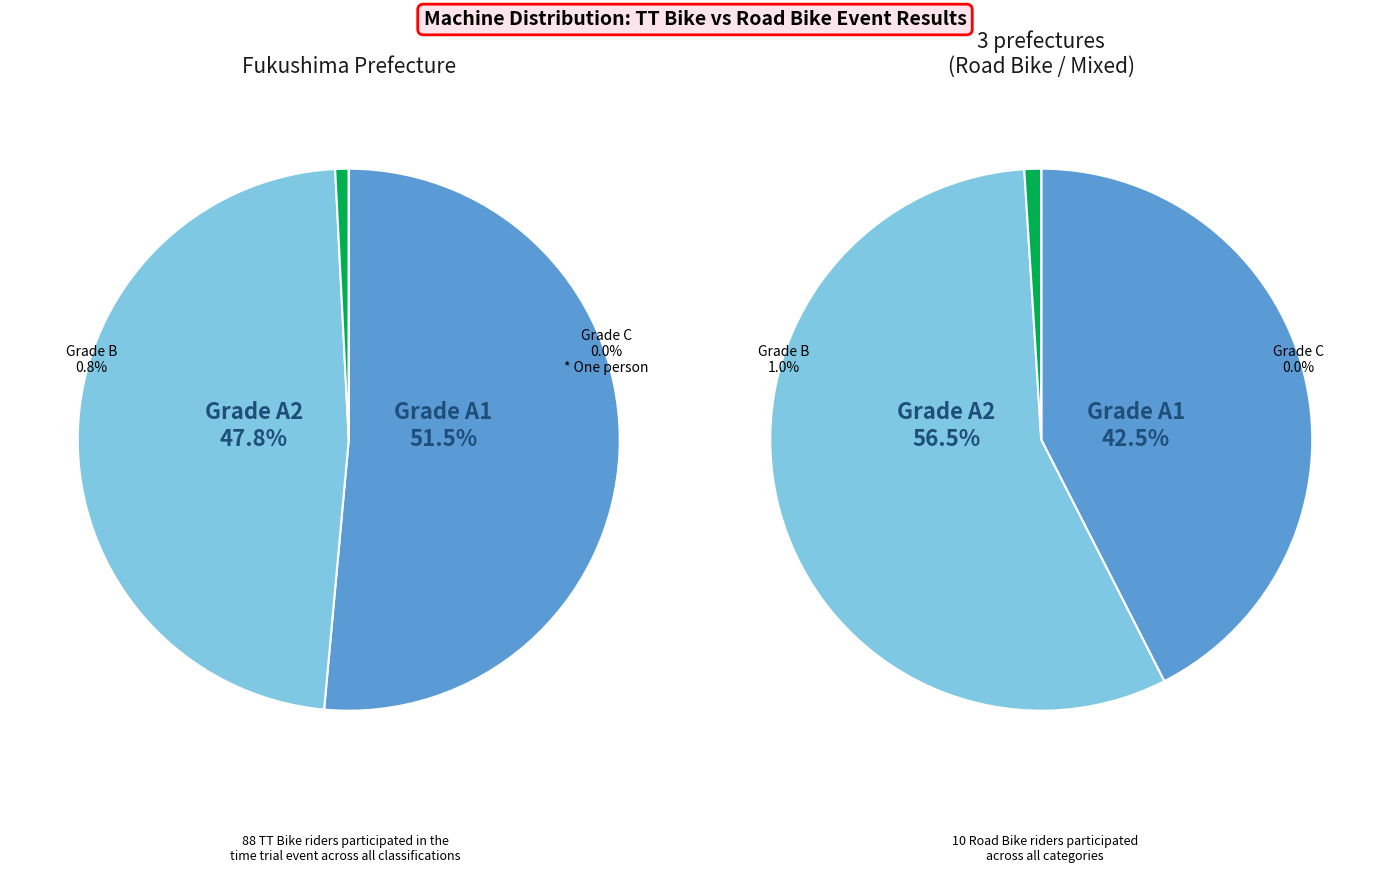

What is the change in value from TT Bike to Road Bike?

-78